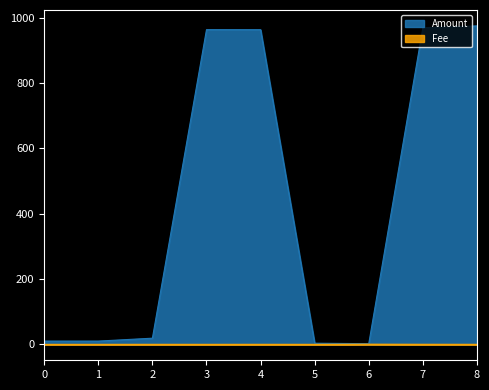

Reading left to right, extract all data points from this chart.

Amount: 10.0	10.0	18.9	964.0	963.9	3.5	2.0	970.0	975.4
Fee: 0.0	0.0	0.1	0.0	0.1	0.0	0.5	0.2	0.1